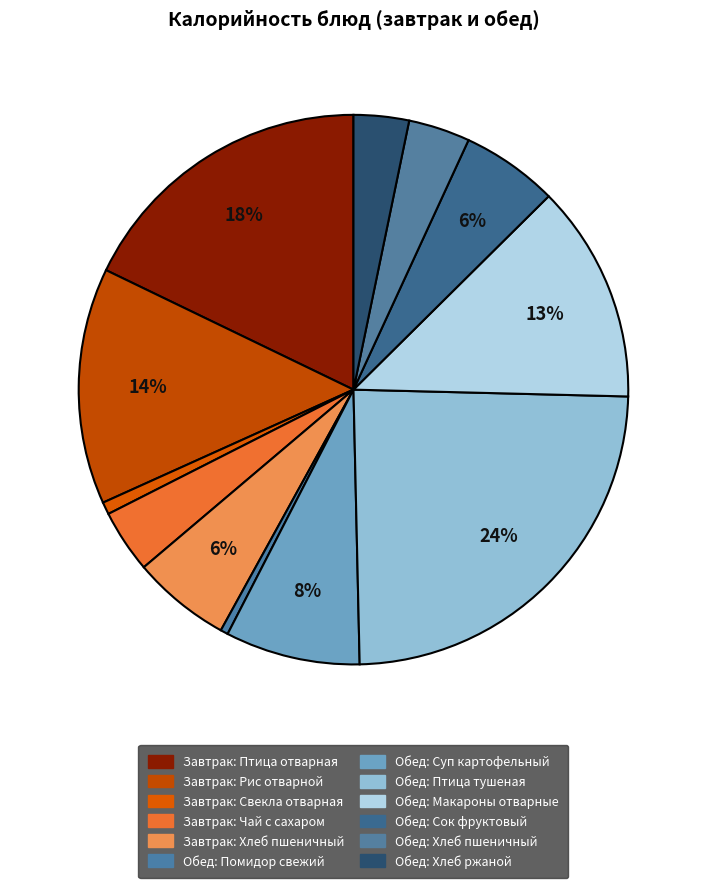

Count the number of slices in the pie.

12